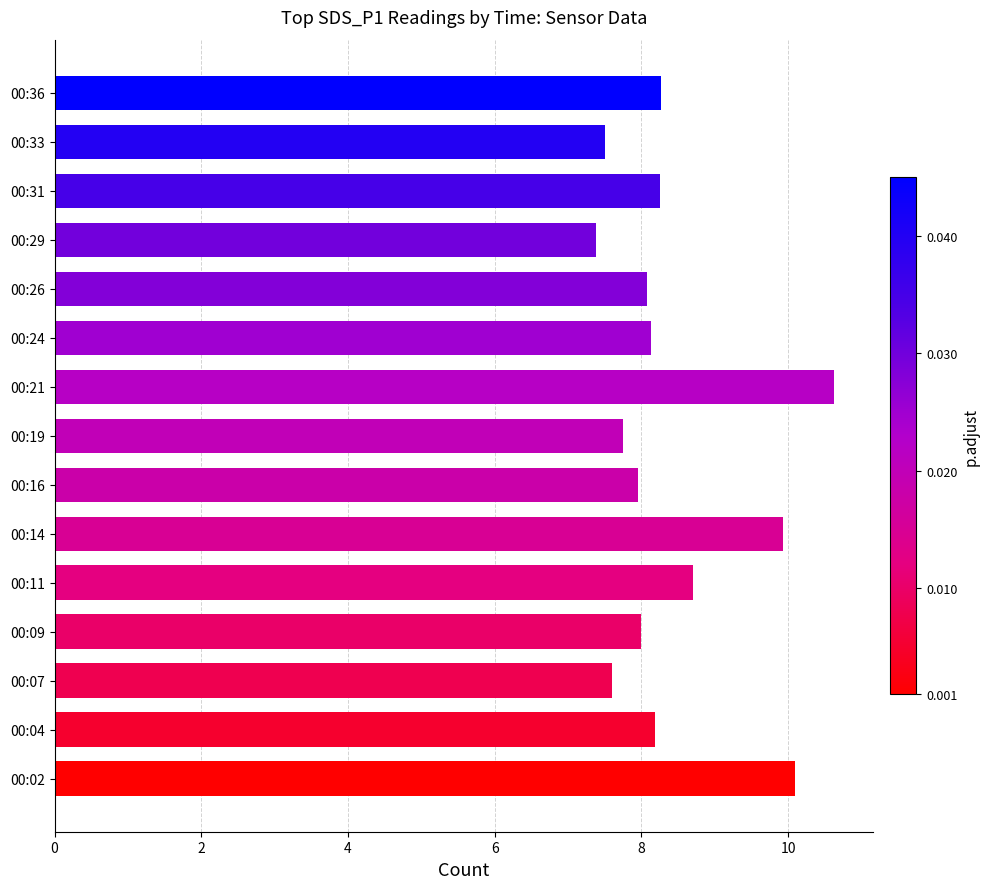

Approximately how many times larger is the value at 00:29 compared to 00:07?

1.0